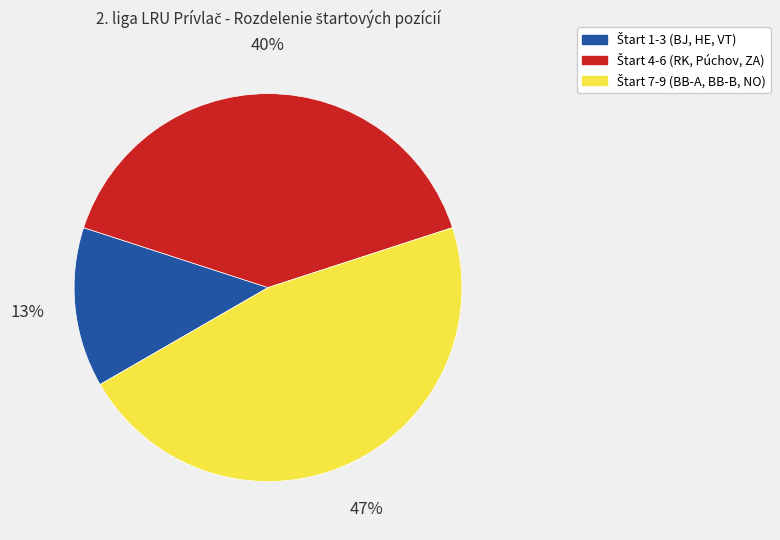

To the nearest percent, what is the average slice percentage?

33%